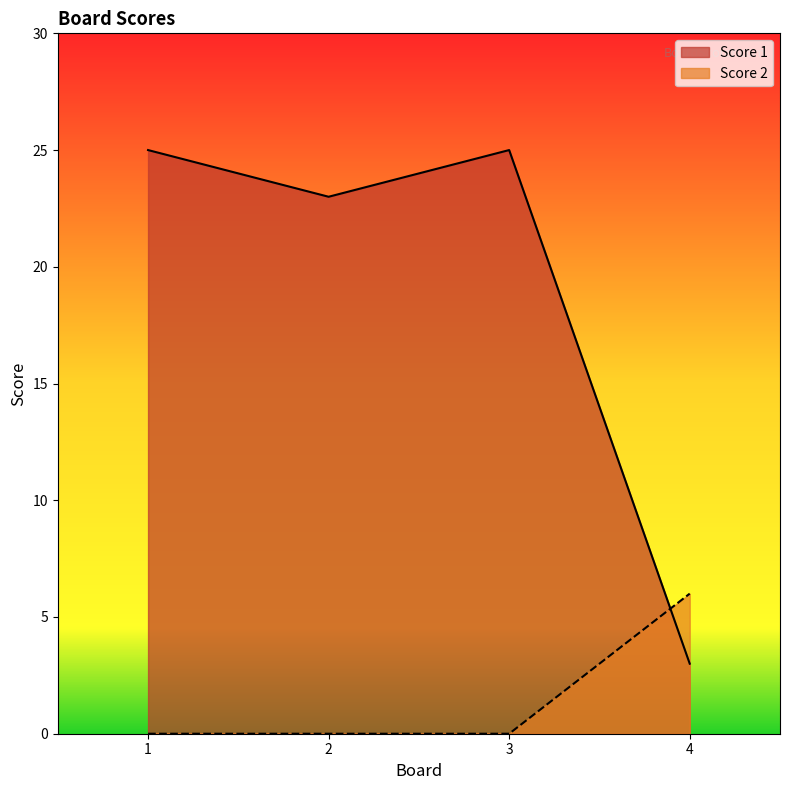

Between which two adjacent categories do Score 1 and Score 2 first intersect?

3 and 4